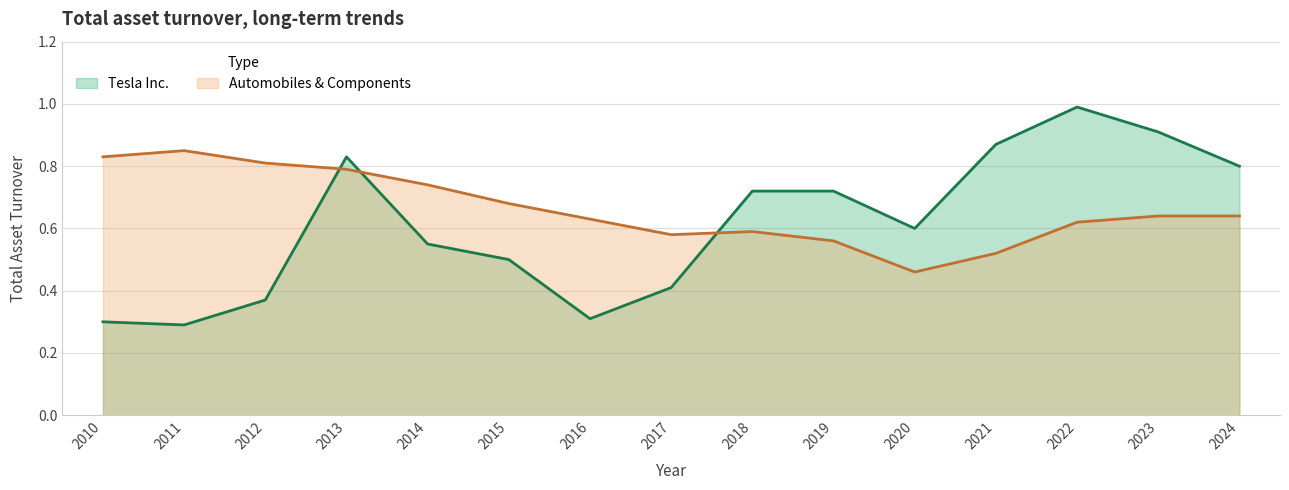

What are all the series names shown in the legend?

Tesla Inc., Automobiles & Components